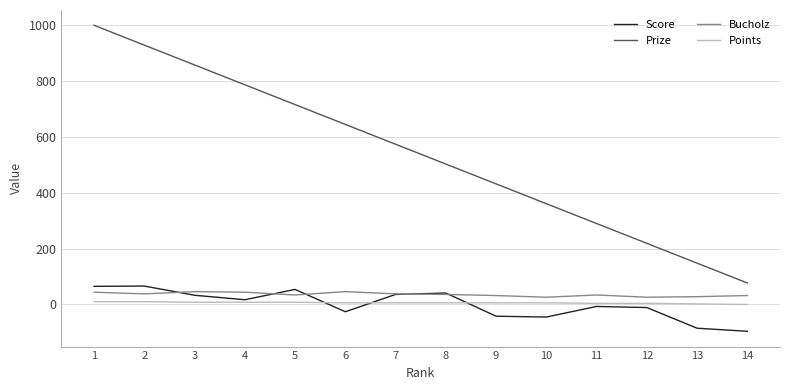

Which series changed the most between 2 and 14?

Prize